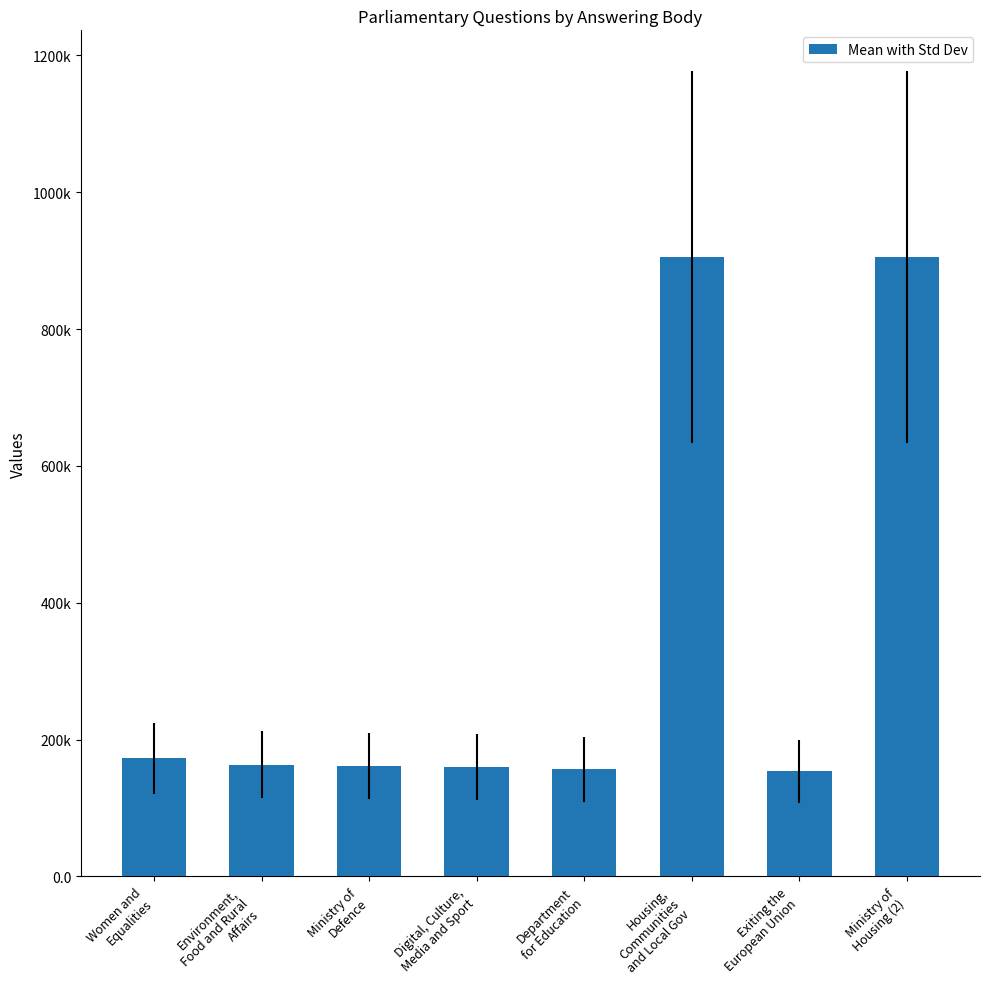

What is the sum of the values at Women and
Equalities and Ministry of
Housing (2)?

1078258